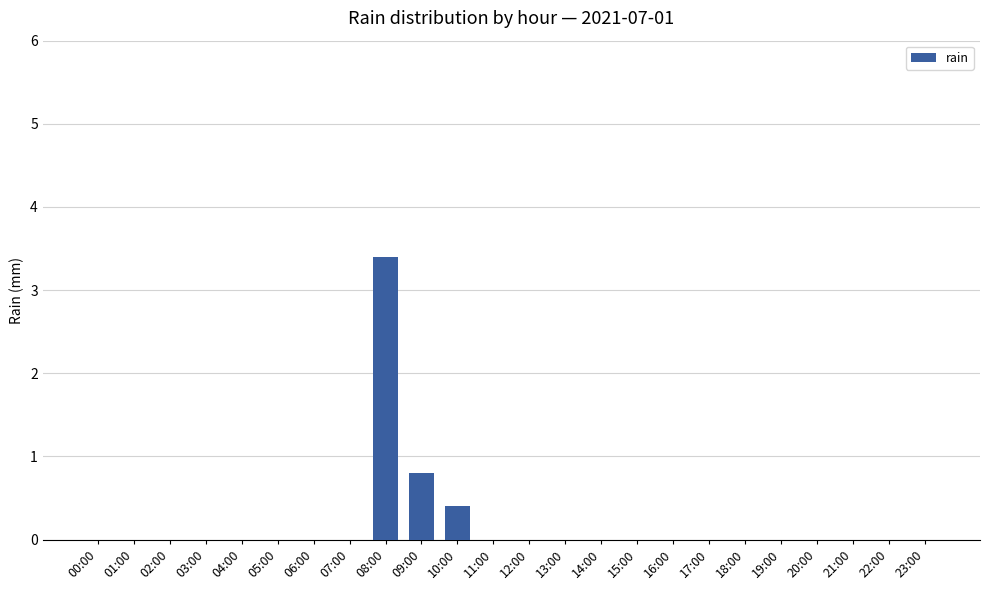

What is the greatest value displayed?

3.4